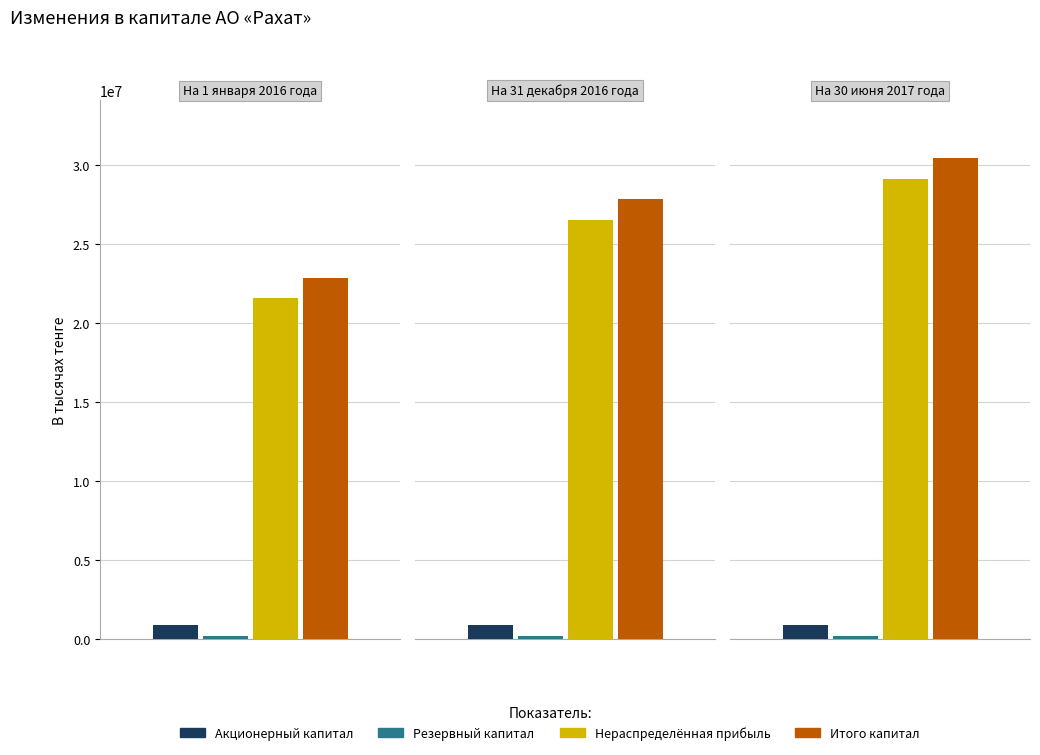

How many categories are shown in the chart?

3